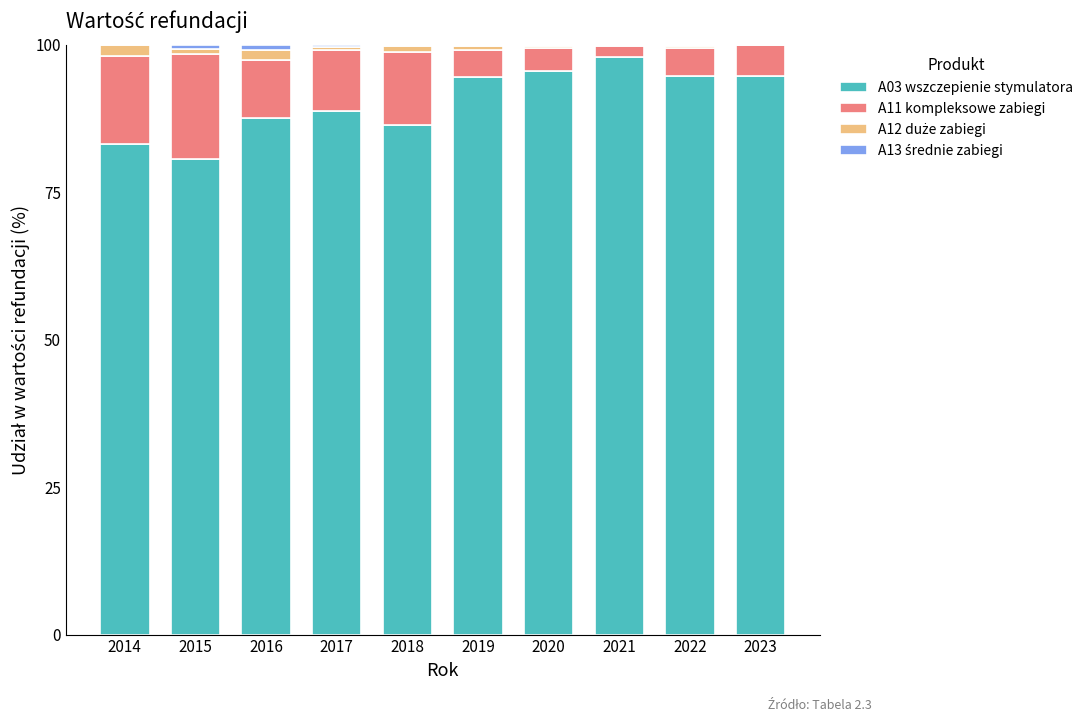

True or false: A03 wszczepienie stymulatora has a value of 137.9 at 2019.

False